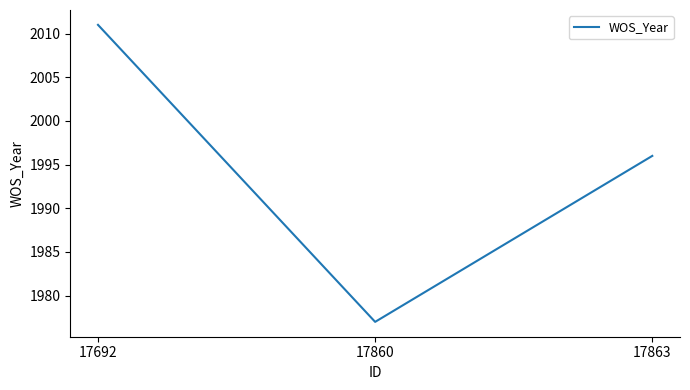

What is the smallest value displayed?

1977